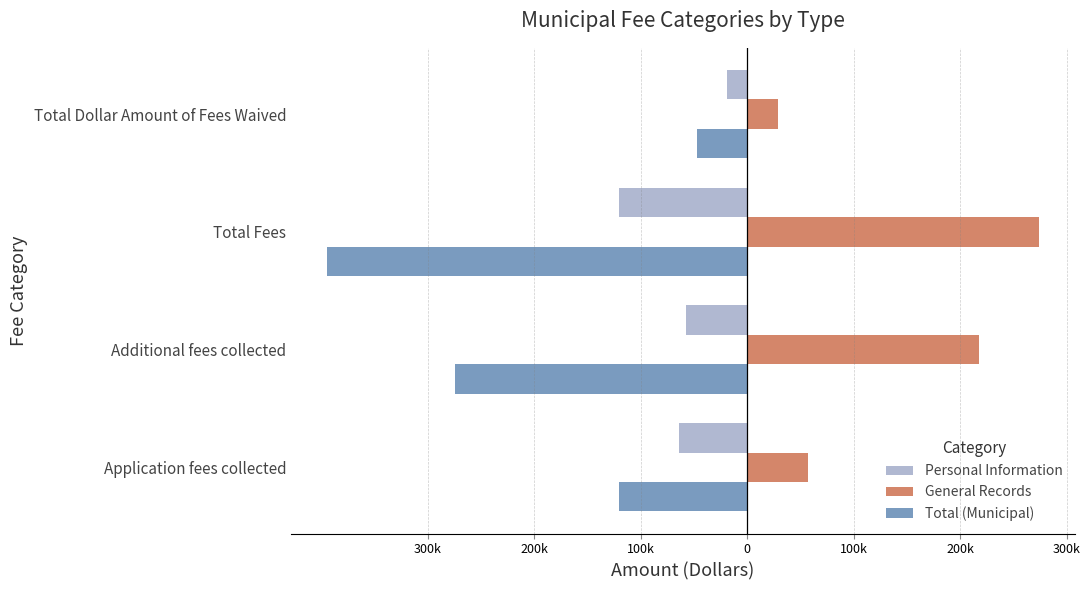

Reading left to right, extract all data points from this chart.

Personal Information: -63686.5	-57159.9	-120846.4	-18772.9
General Records: 56756.0	217417.2	274173.2	28376.7
Total (Municipal): -120442.5	-274577.1	-395019.6	-47149.6